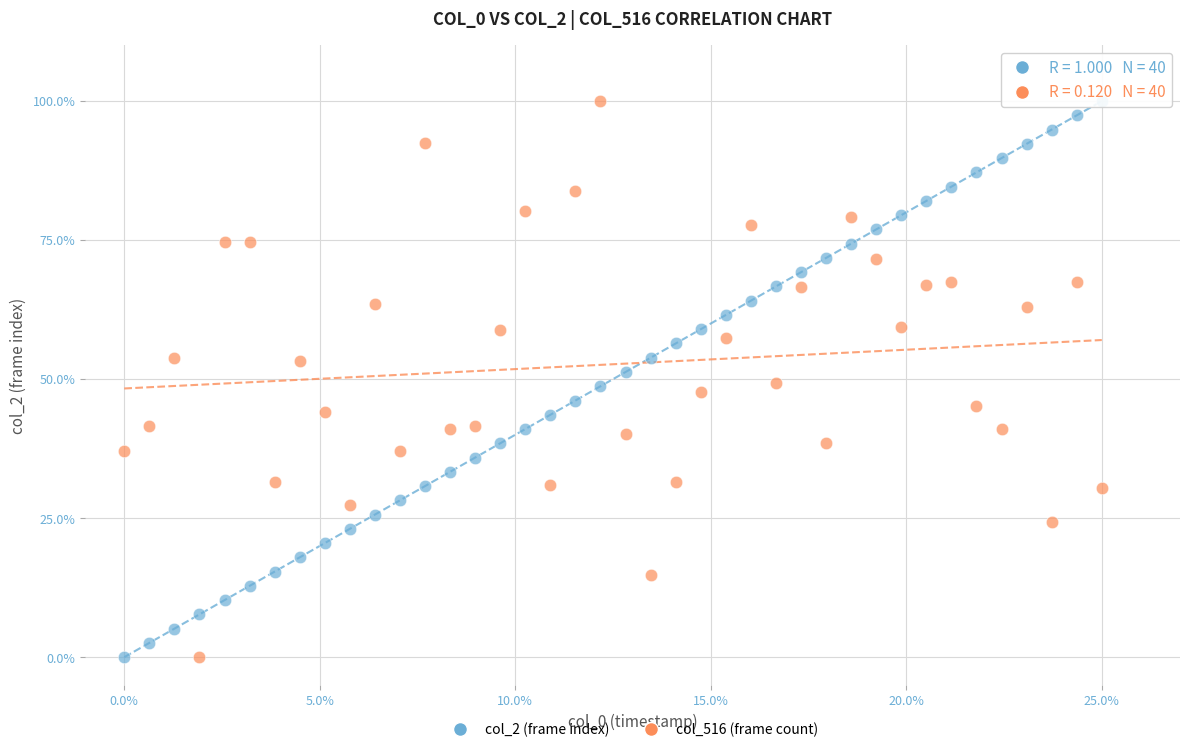

Across all data points, what is the range of X values (max minus min)?

25.0